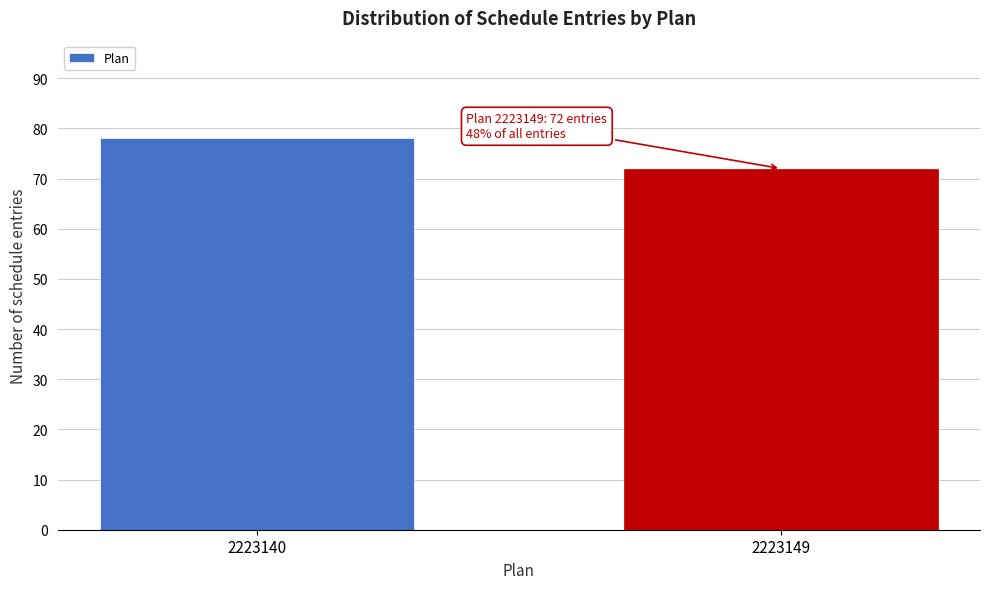

Reading left to right, list all the values displayed in this chart.

78	72